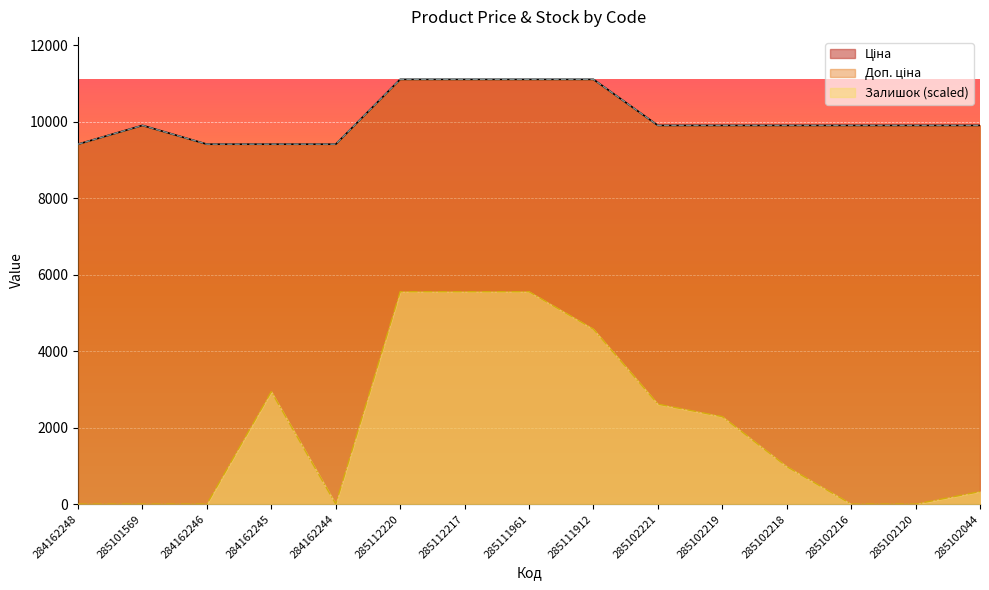

How many values in the Ціна series are below 9908?

4